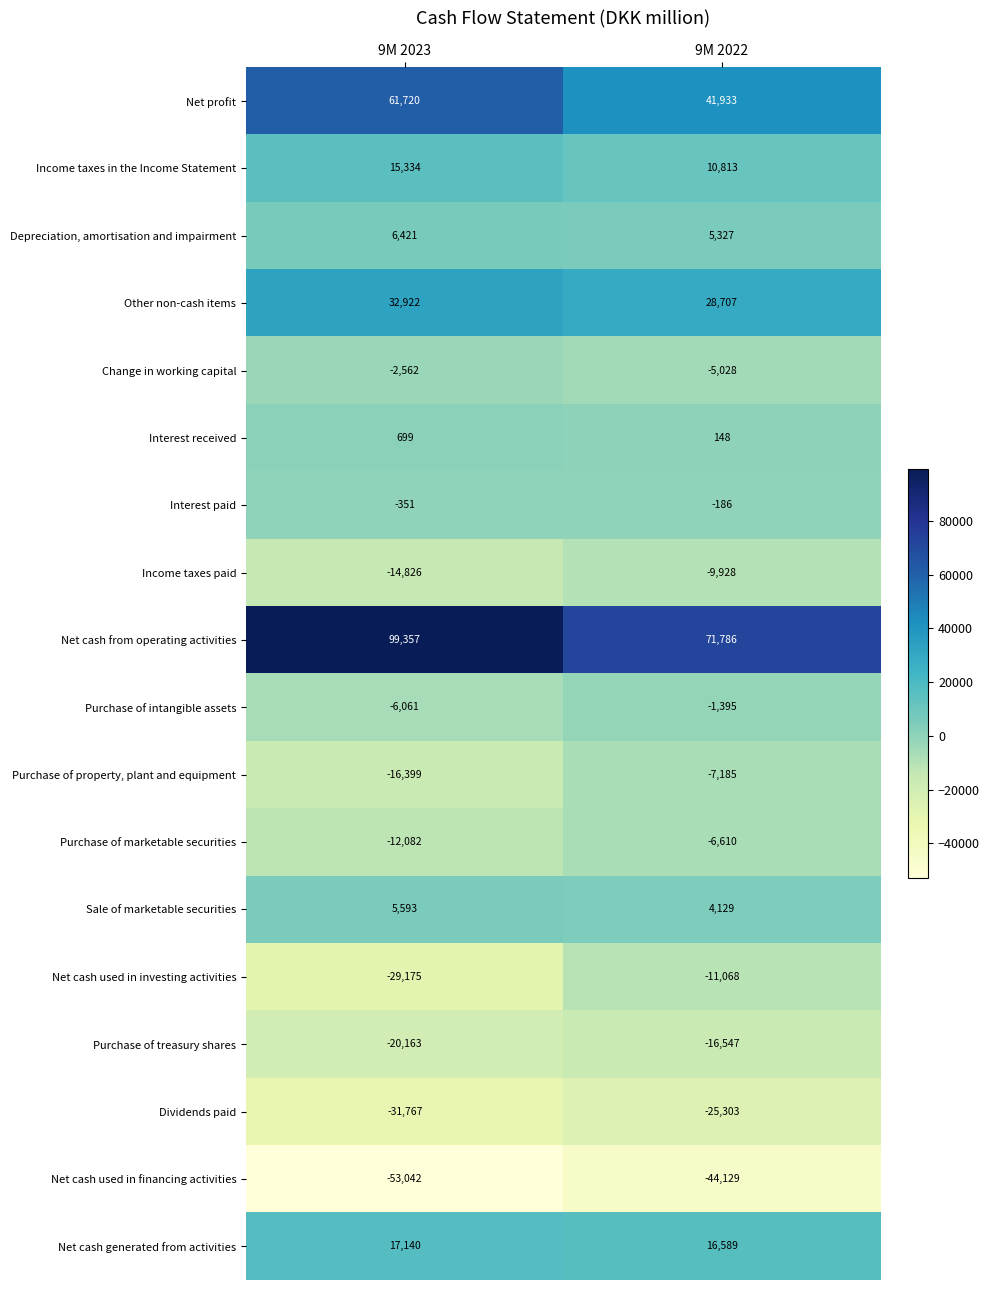

What is the greatest value displayed?

99357